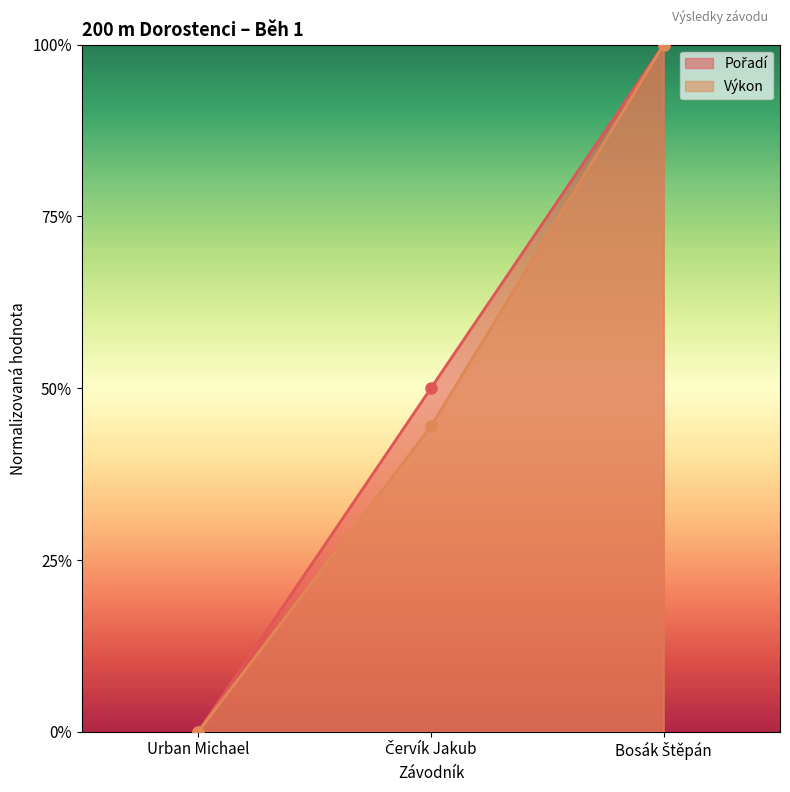

What is the total value across all series at Červík Jakub?

0.9